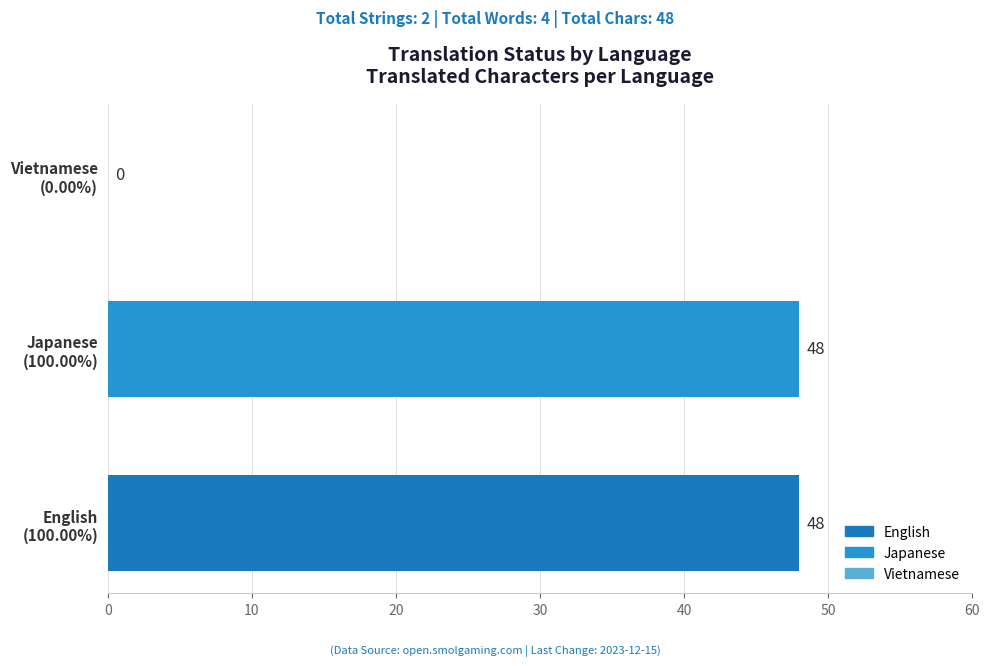

How many series are shown in this chart?

1